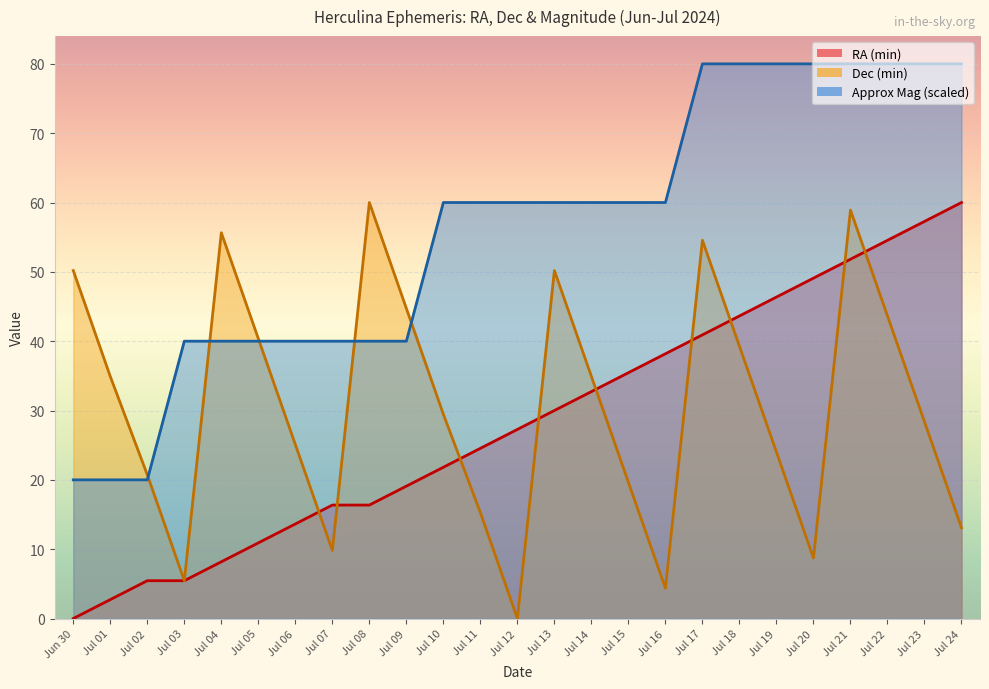

Which category has the highest value across all series?

Jul 17